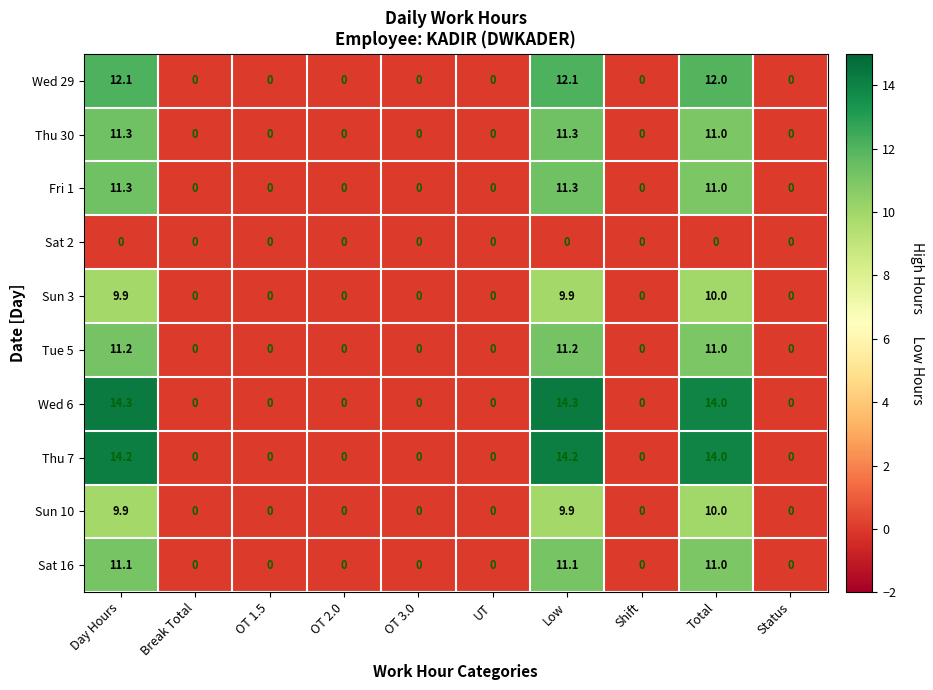

At how many categories does at least one series exceed 3?

3